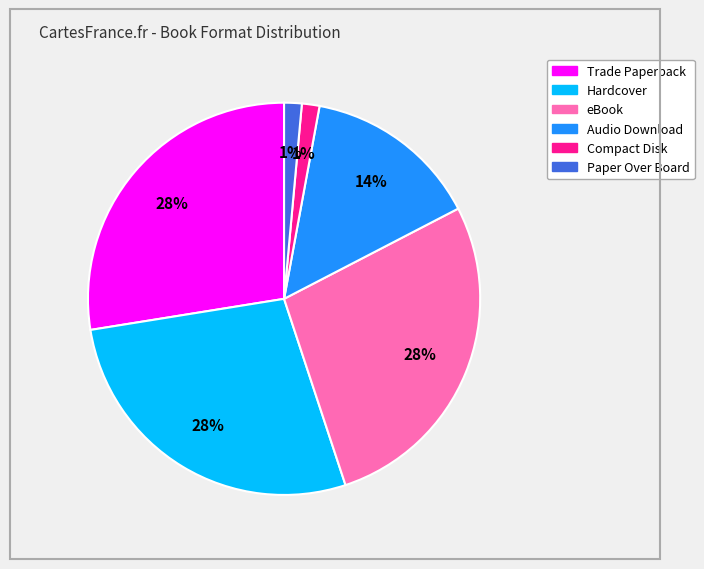

Do Paper Over Board and Trade Paperback together represent more than half of the pie?

No